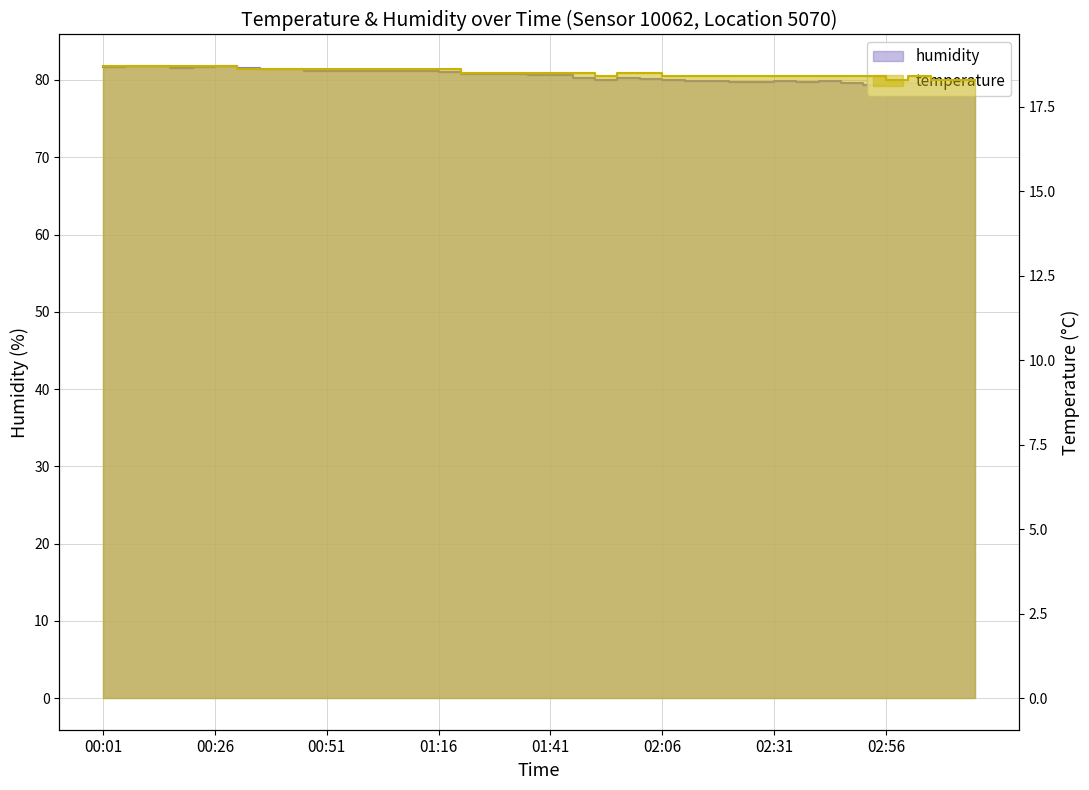

What is the sum of all temperature values?

740.2